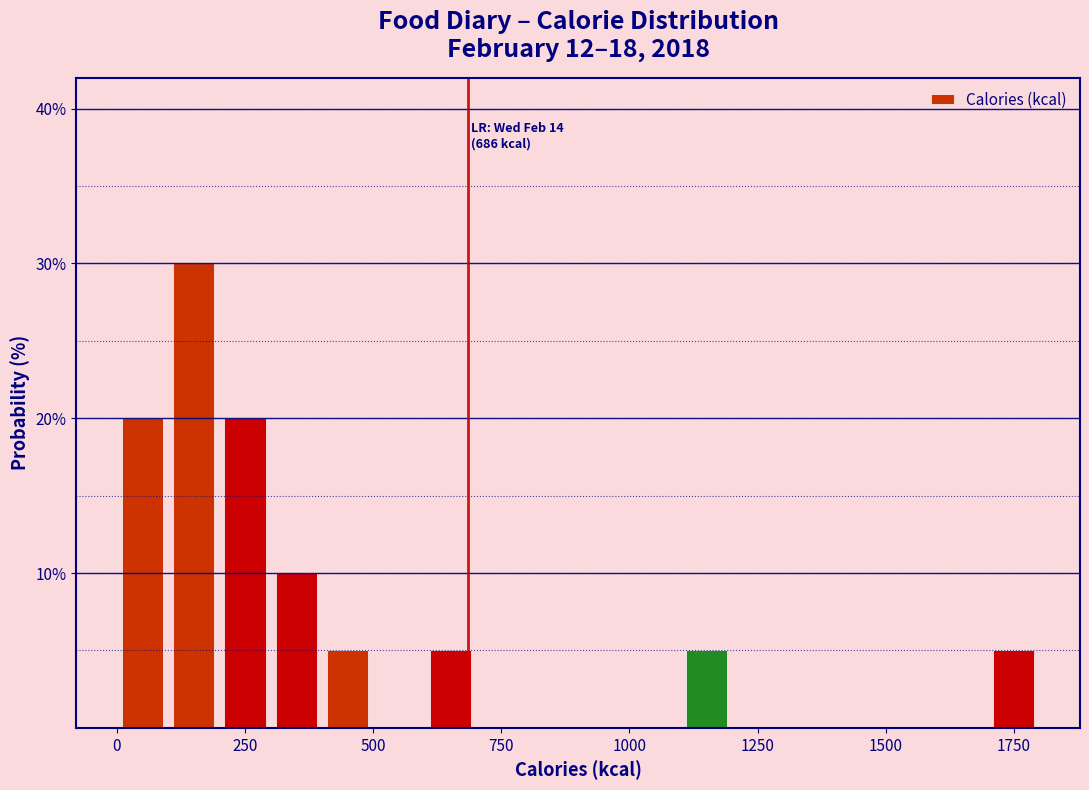

Read against the x-axis, roughly where is the centre of the tallest bar?

150